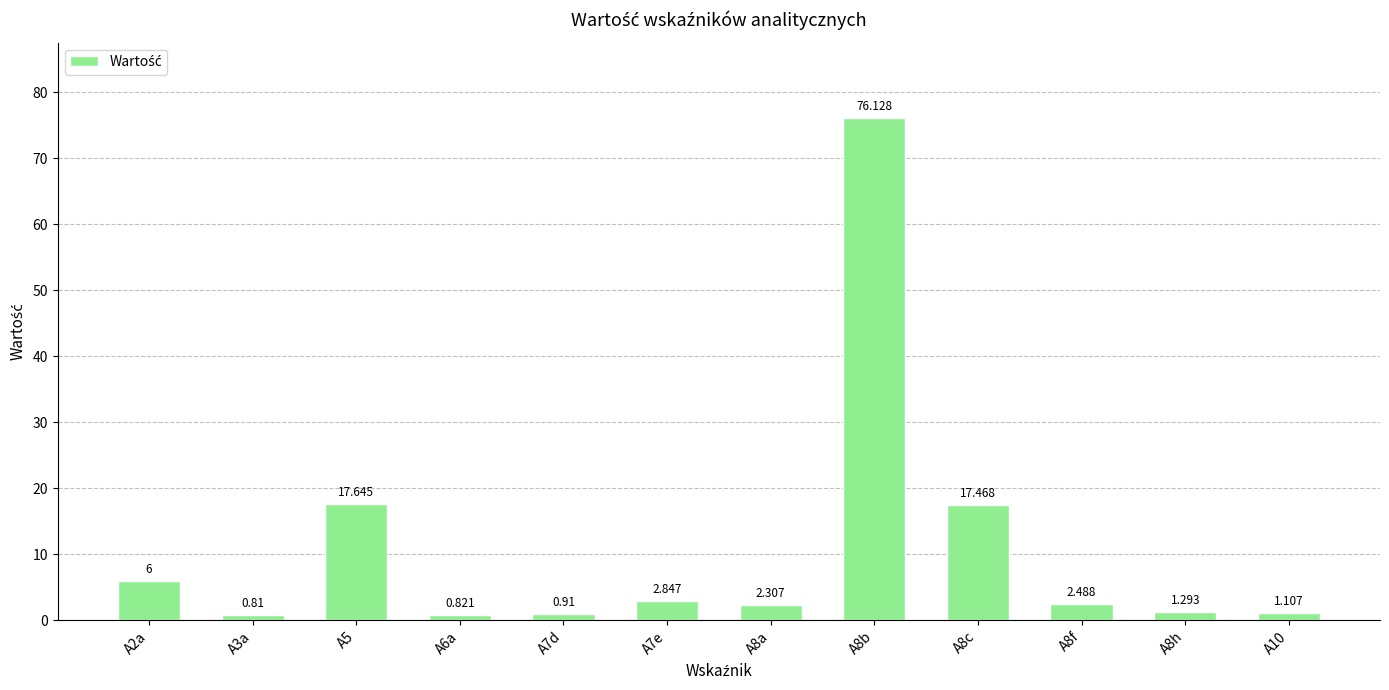

How many bars are there in total?

12